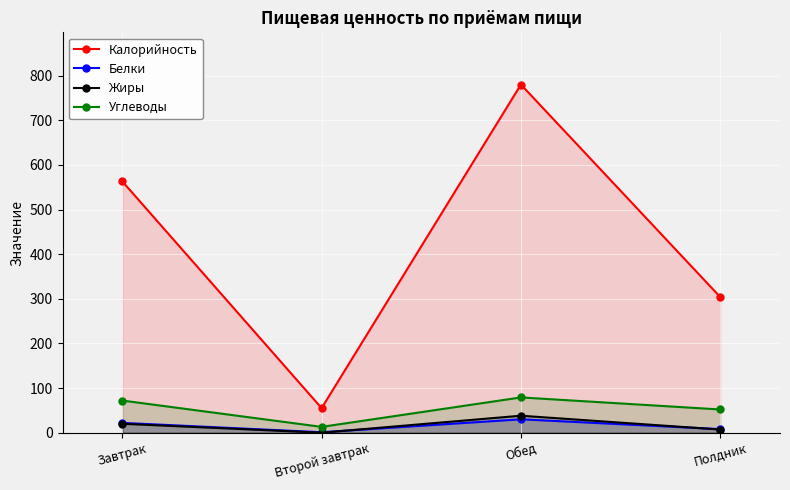

Reading left to right, list all the values displayed in this chart.

Калорийность: Завтрак=563	Второй завтрак=55	Обед=780	Полдник=304
Белки: Завтрак=22	Второй завтрак=1	Обед=30	Полдник=8
Жиры: Завтрак=20	Второй завтрак=0	Обед=38	Полдник=7
Углеводы: Завтрак=72	Второй завтрак=13	Обед=79	Полдник=52